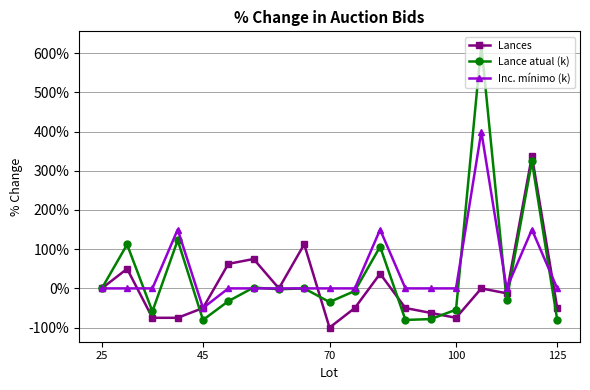

What are all the series names shown in the legend?

Lances, Lance atual (k), Inc. mínimo (k)